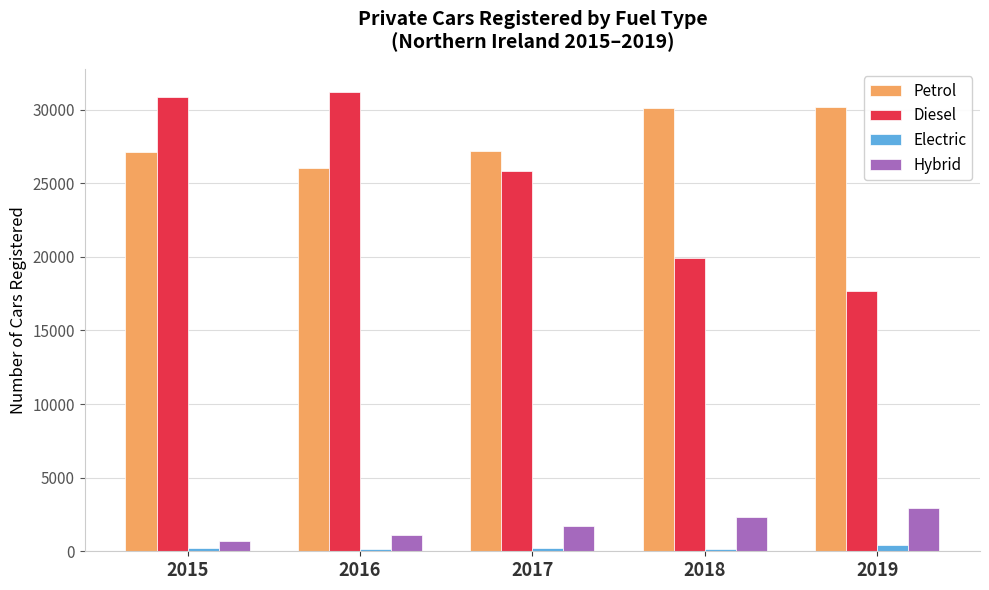

At how many categories does at least one series exceed 18206?

5